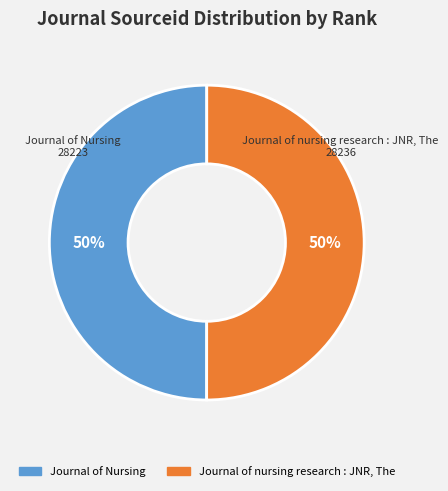

What is the ratio of the value at Journal of Nursing to the value at Journal of nursing research : JNR, The?

1.0